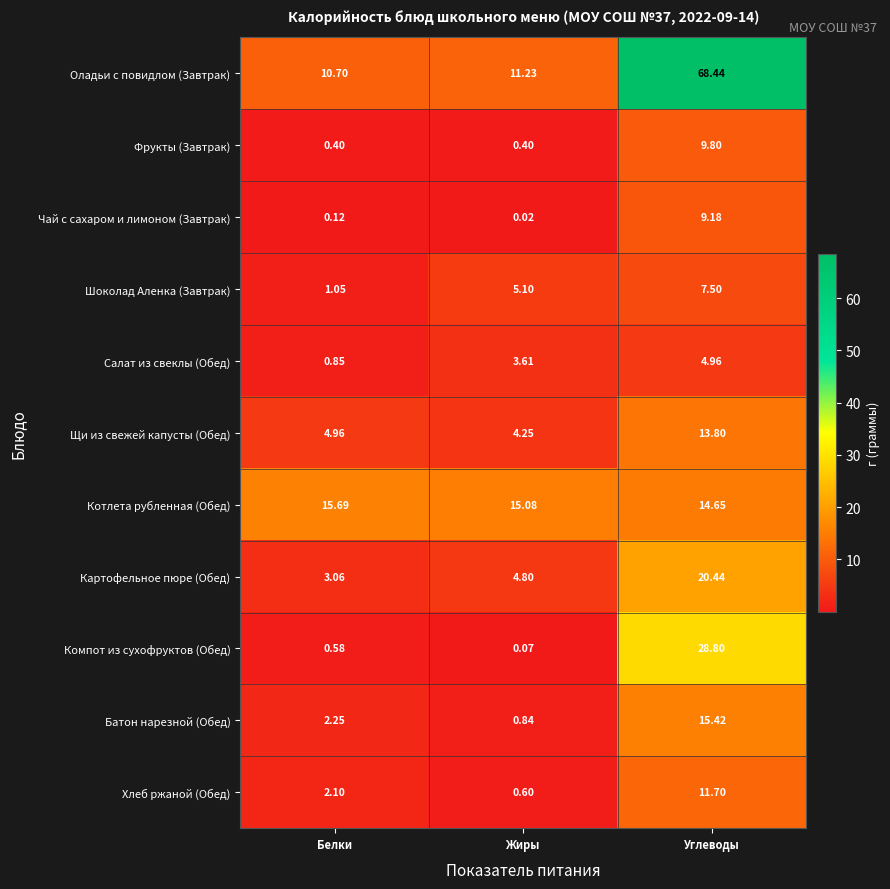

At which label is Хлеб ржаной (Обед) closest to 6?

Белки